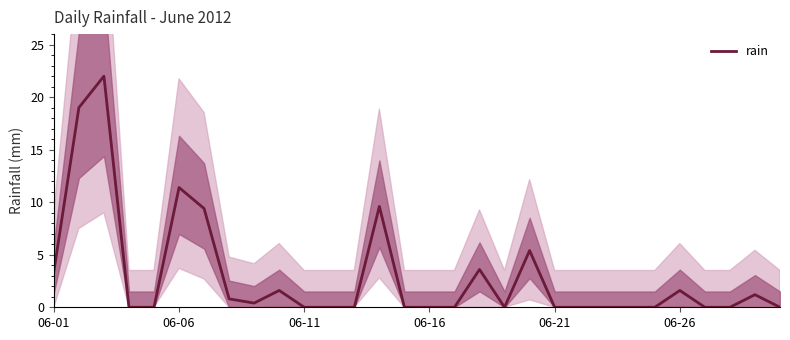

At which label is rain closest to 11?

06-06